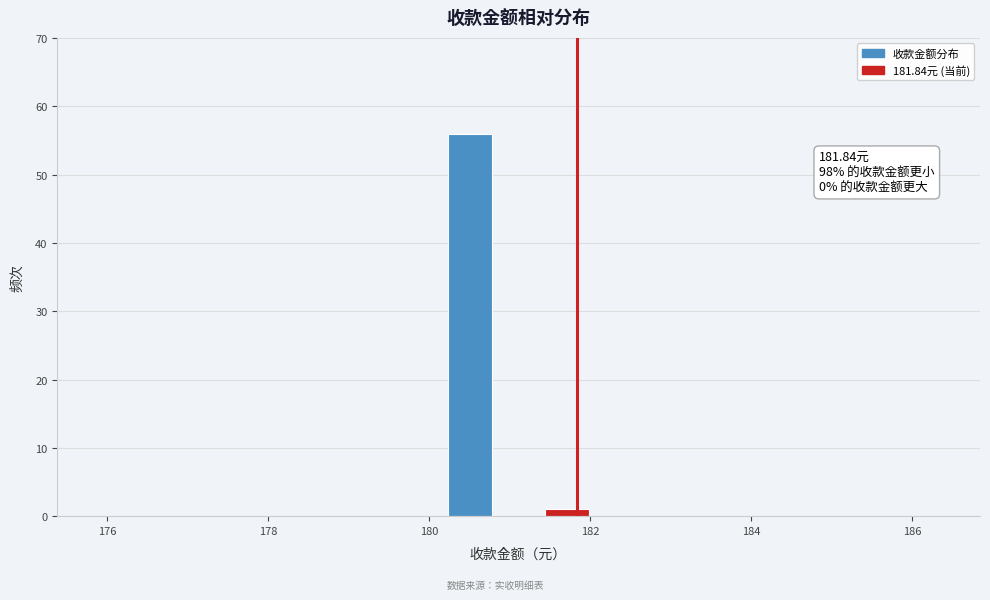

Around what value on the x-axis is the tallest bar? Give the approximate position of its centre, as read against the axis.

180.6